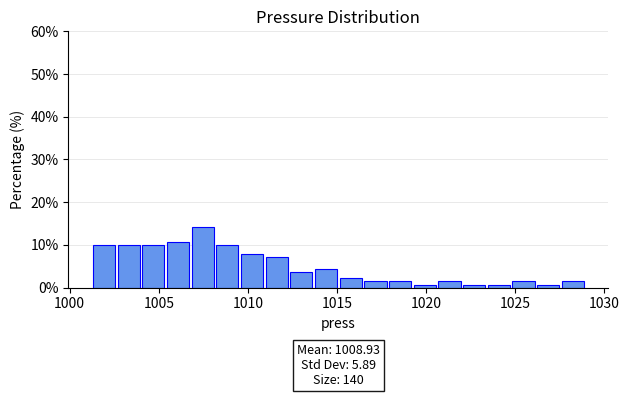

Read against the x-axis, roughly where is the centre of the tallest bar?

1007.5